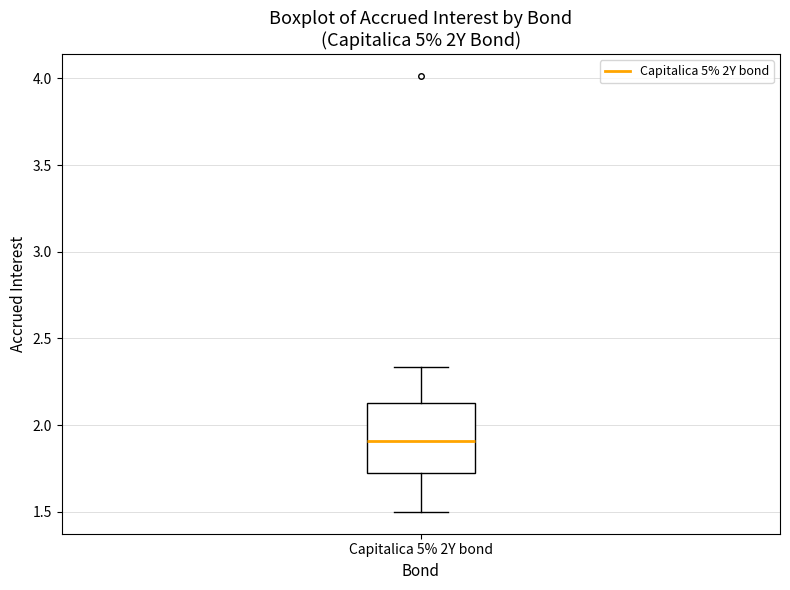

Read this box plot against the y-axis: the position of the median line, the range covered by the box, and the ends of both whiskers. The values are not printed on the chart, so give them approximately, as read against the axis.

median 1.90, box 1.75 to 2.15, whiskers 1.50 to 2.35